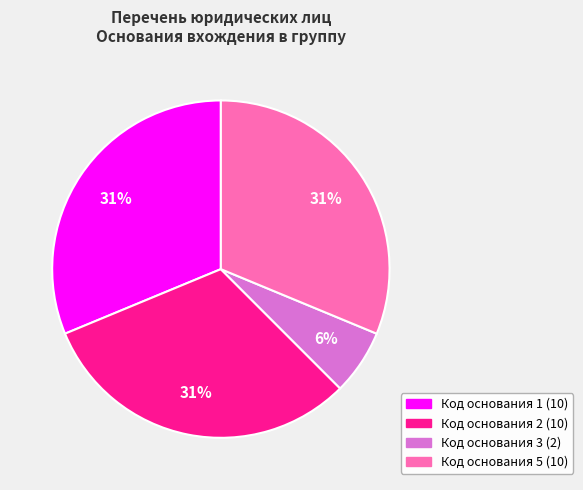

Is there a majority slice in this chart?

No